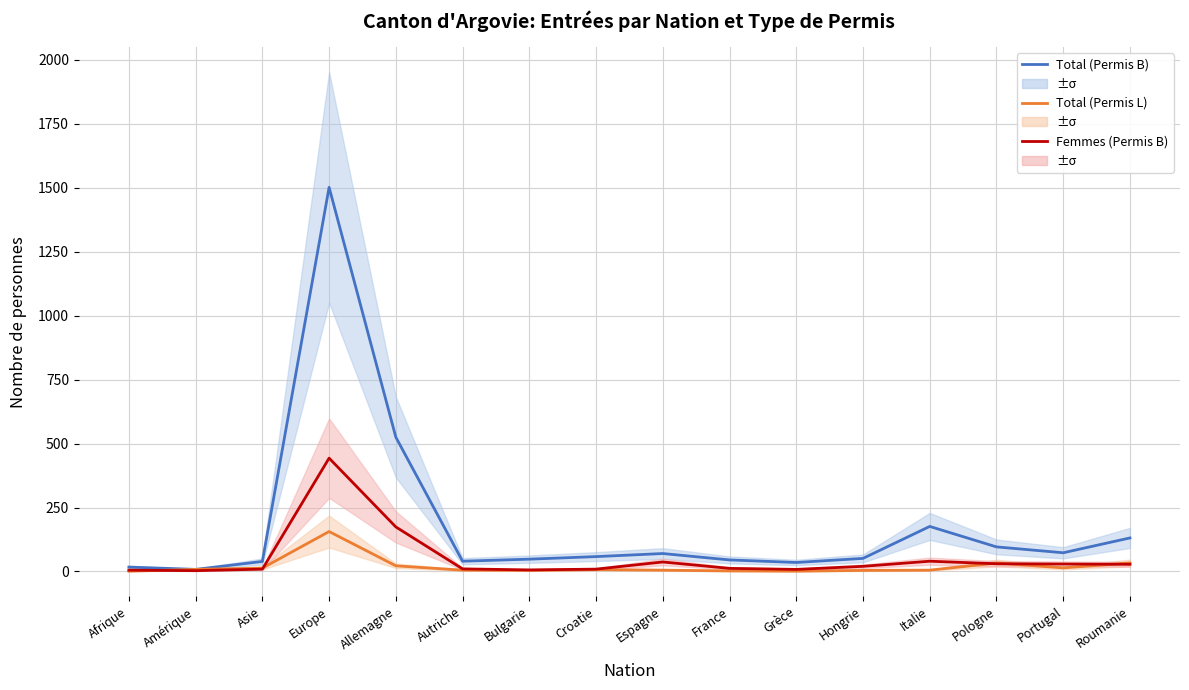

What is the sum of the Femmes (Permis B) values at Roumanie and Portugal?

57